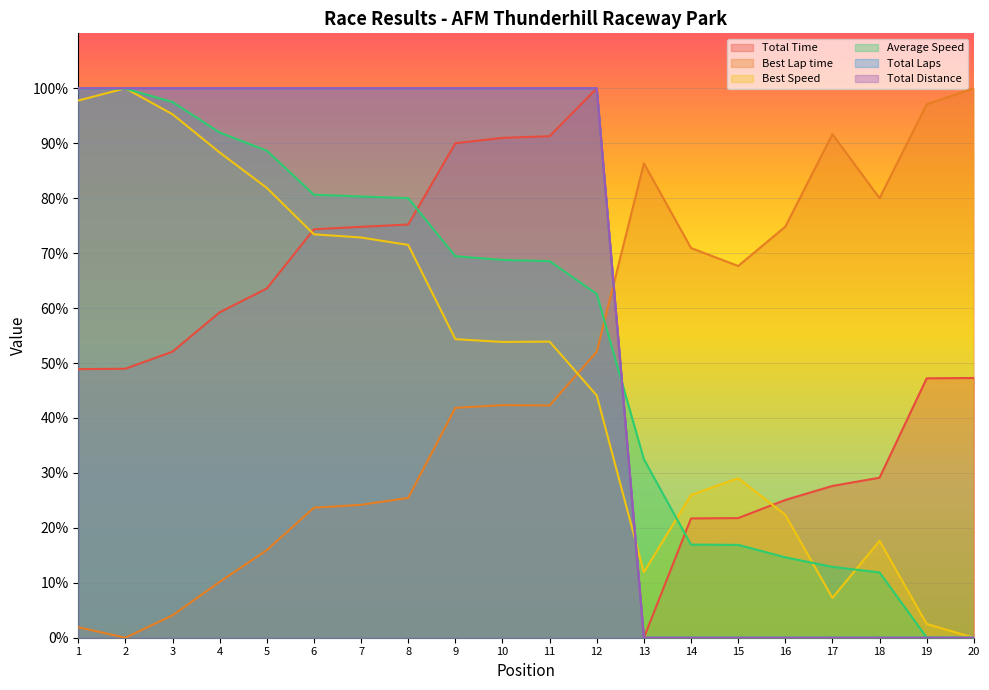

Reading right to left, extract all data points from this chart.

Total Time: 47.3	47.2	29.1	27.6	25.1	21.8	21.7	0.0	100.0	91.3	91.0	90.0	75.2	74.8	74.3	63.6	59.2	52.1	49.0	48.9
Best Lap time: 100.0	97.1	80.0	91.6	74.8	67.7	70.9	86.3	52.0	42.3	42.3	41.8	25.5	24.2	23.7	15.9	10.2	4.1	0.0	1.9
Best Speed: 0.0	2.5	17.6	7.2	22.4	29.0	26.0	11.9	44.1	53.9	53.8	54.3	71.5	72.8	73.4	81.9	88.3	95.3	100.0	97.8
Average Speed: 0.0	0.0	11.9	12.9	14.6	16.9	16.9	32.5	62.6	68.5	68.8	69.4	80.0	80.3	80.6	88.6	91.9	97.5	99.9	100.0
Total Laps: 0.0	0.0	0.0	0.0	0.0	0.0	0.0	0.0	100.0	100.0	100.0	100.0	100.0	100.0	100.0	100.0	100.0	100.0	100.0	100.0
Total Distance: 0.0	0.0	0.0	0.0	0.0	0.0	0.0	0.0	100.0	100.0	100.0	100.0	100.0	100.0	100.0	100.0	100.0	100.0	100.0	100.0